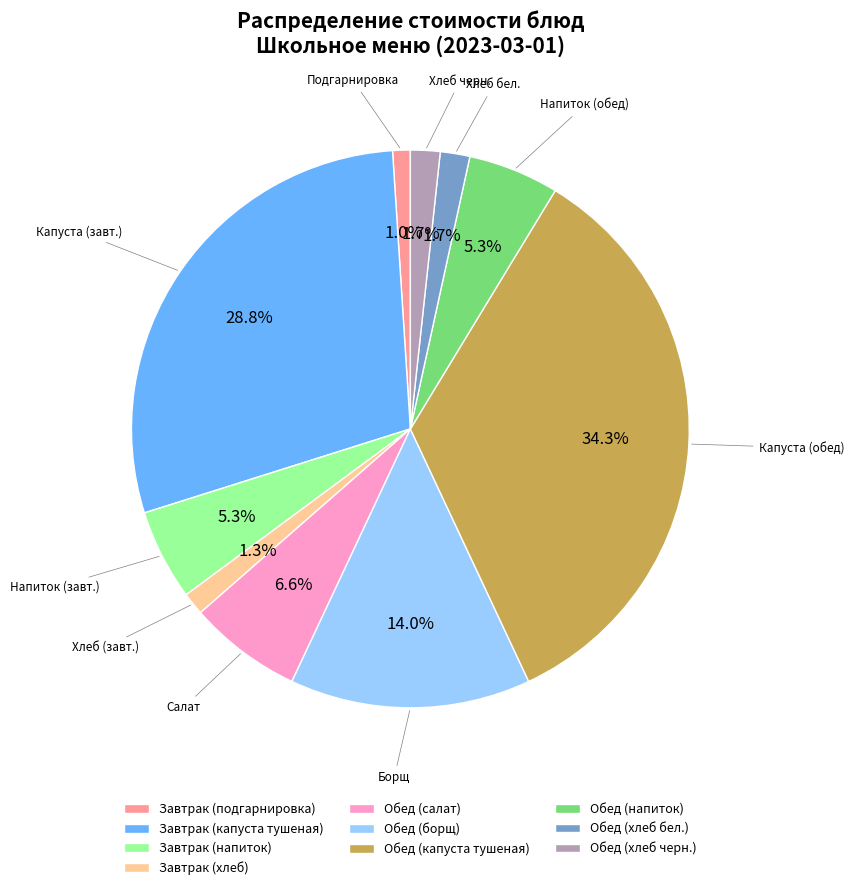

How many slices are in this pie chart?

10